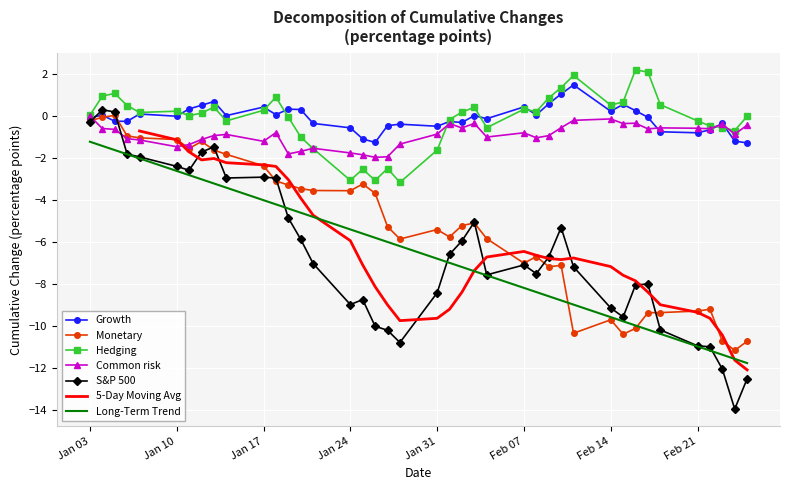

What is the value of the Monetary point at the 10th from the left?

-1.8